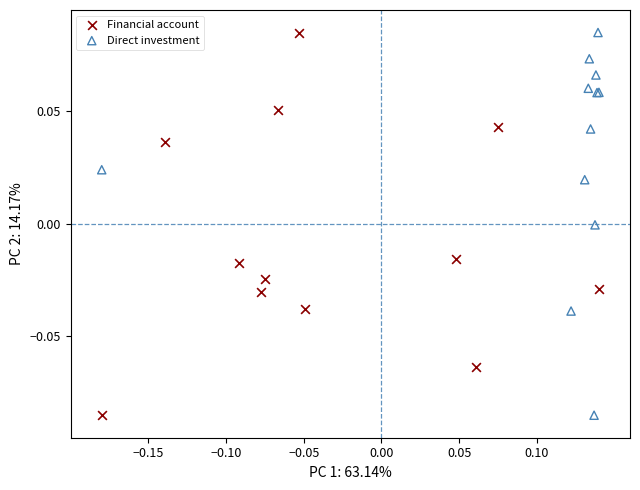

What are all the series names shown in the legend?

Financial account, Direct investment